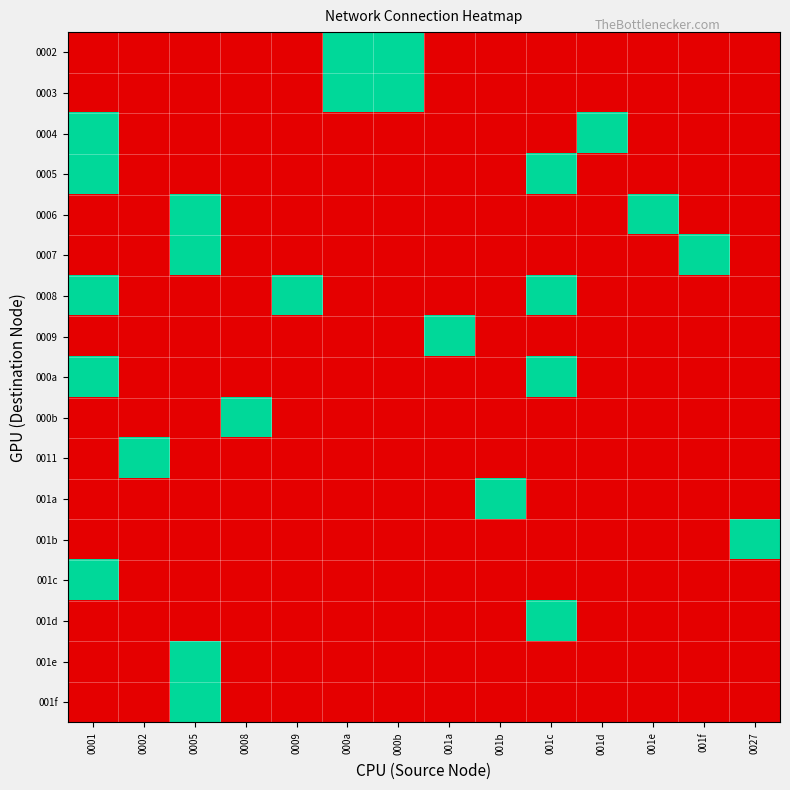

How many distinct data groups are displayed?

17